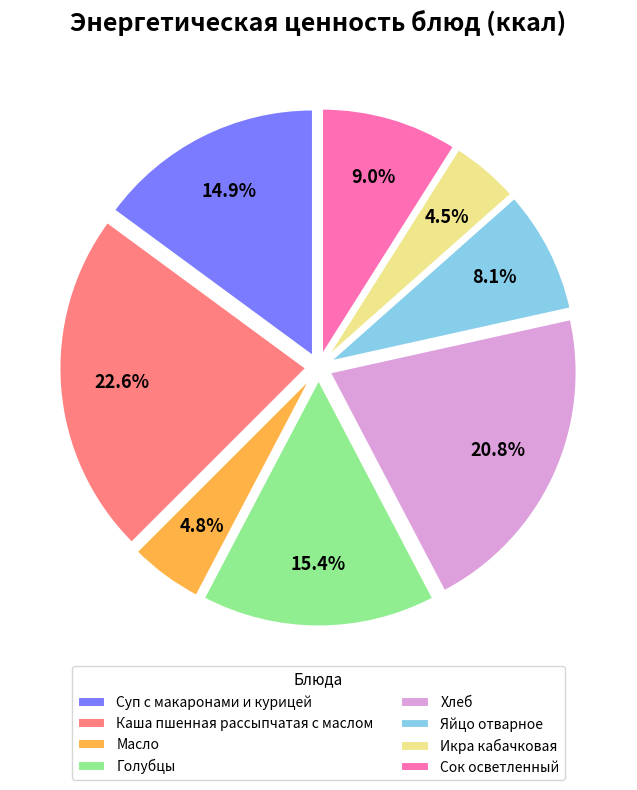

What percentage is the Хлеб slice, to the nearest percent?

21%